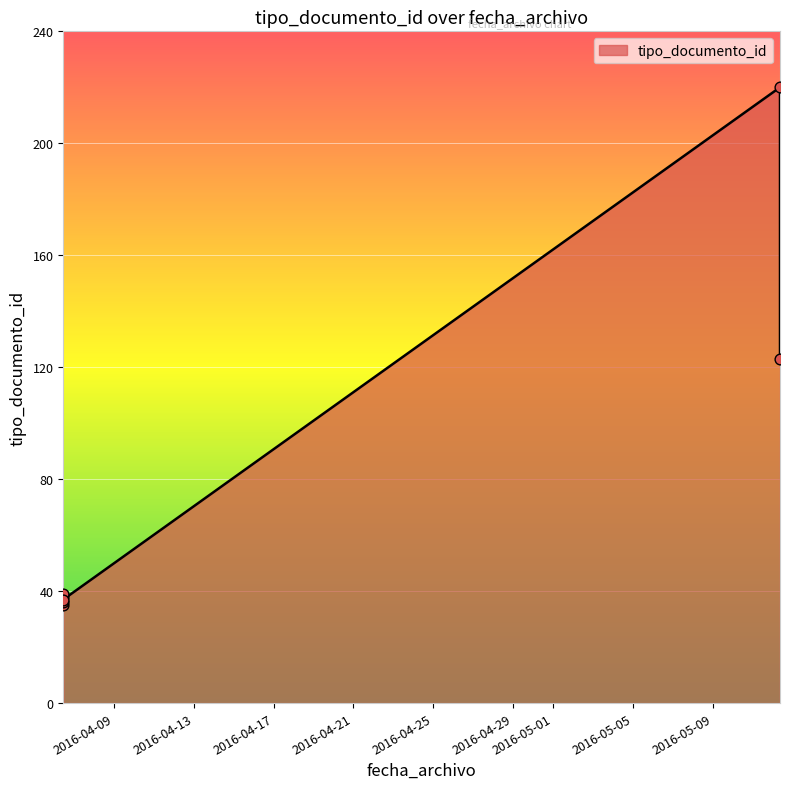

What is the change in value from 2016-04-06 11:15:41 to 2016-04-06 11:15:41?

+4